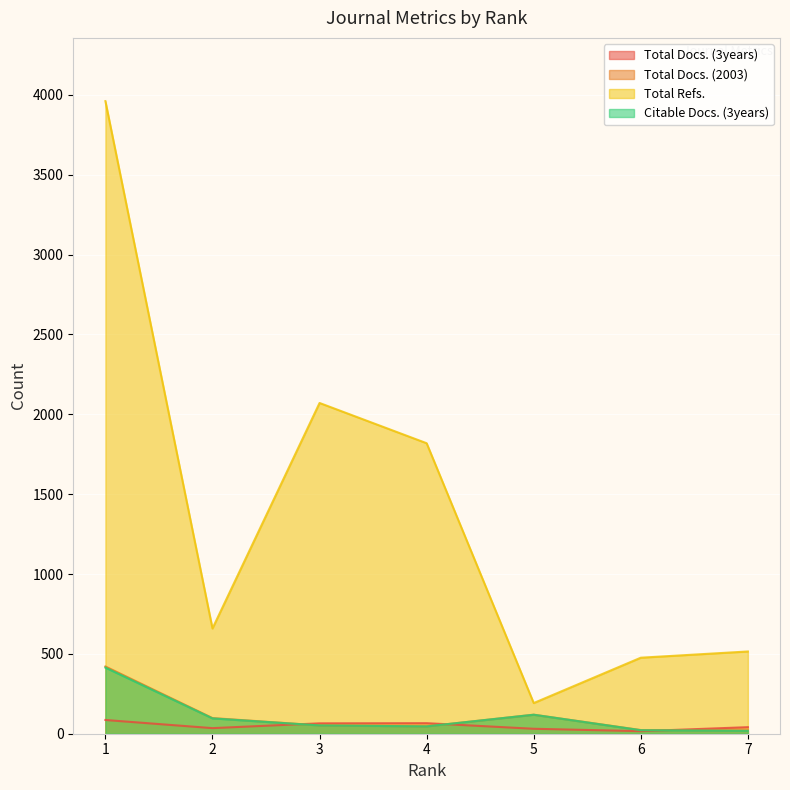

What is the sum of all Total Refs. values?

9693